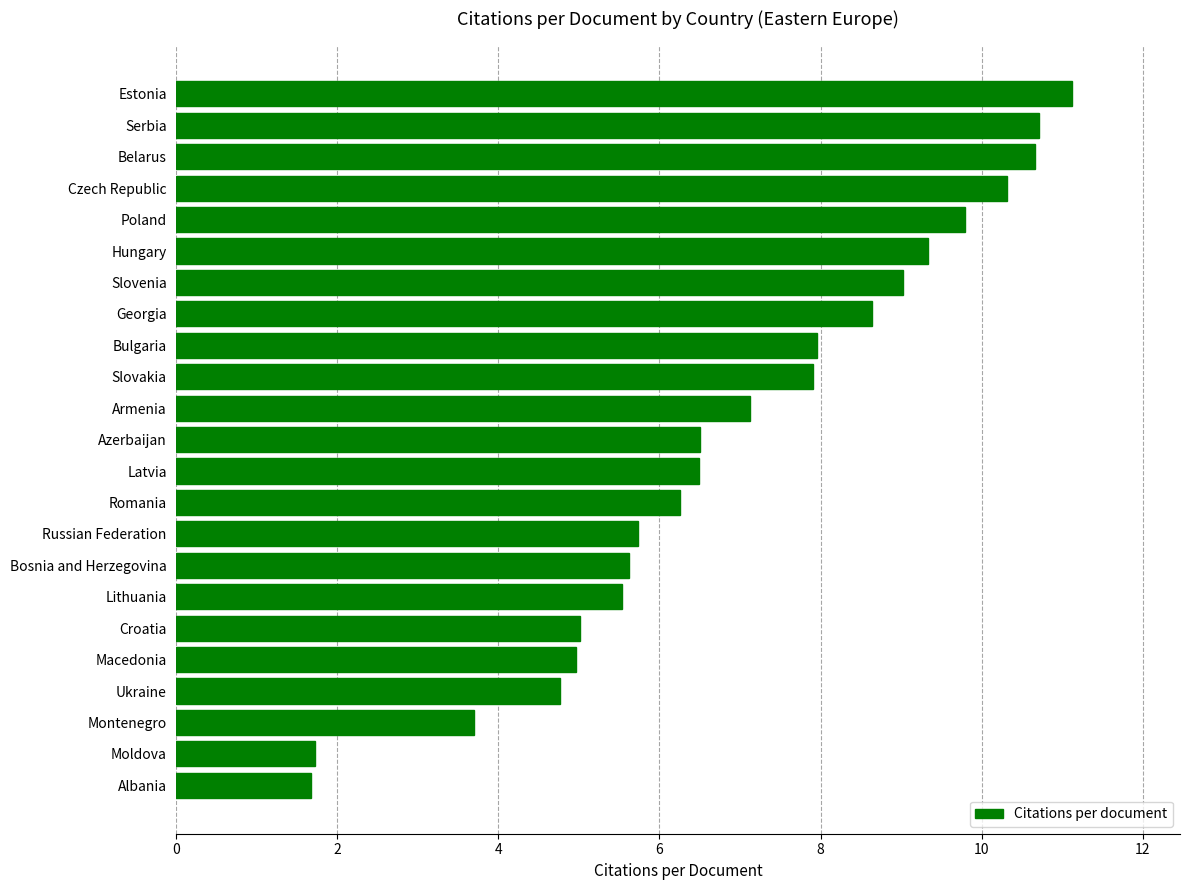

Reading bottom to top, what are all the values shown in this chart?

1.7	1.7	3.7	4.8	5.0	5.0	5.5	5.6	5.7	6.3	6.5	6.5	7.1	7.9	8.0	8.6	9.0	9.3	9.8	10.3	10.7	10.7	11.1